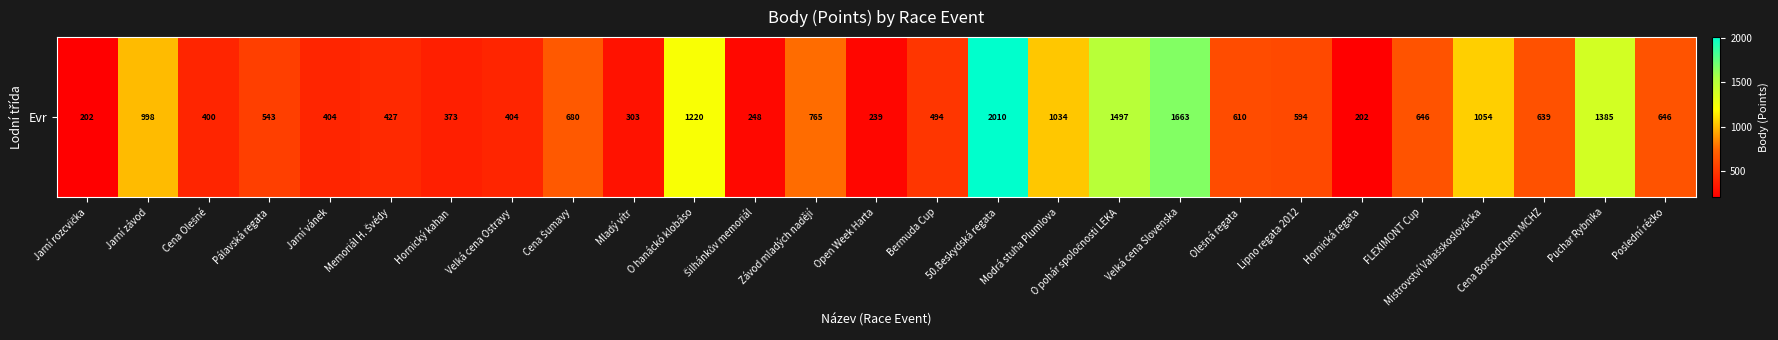

Where is the data nearest to the value 1106?

Mistrovství Valašskoslovácka